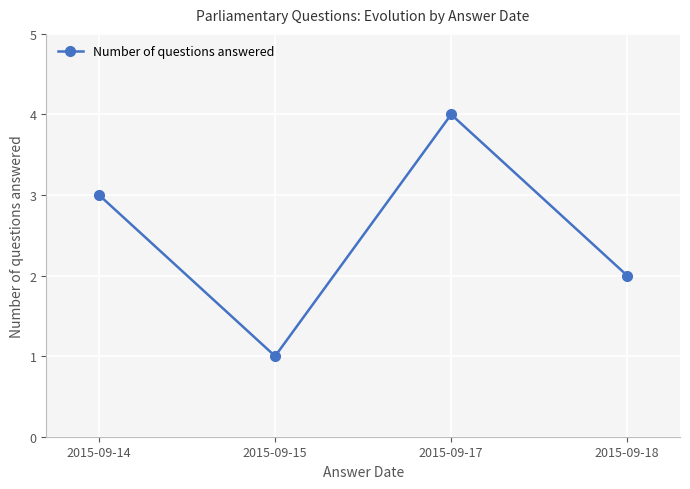

Which has a higher value, 2015-09-17 or 2015-09-14?

2015-09-17